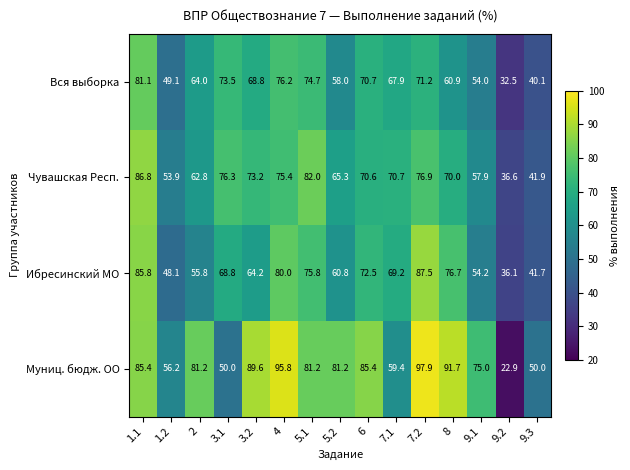

What is the difference between the highest and lowest values at 5.1?

7.3